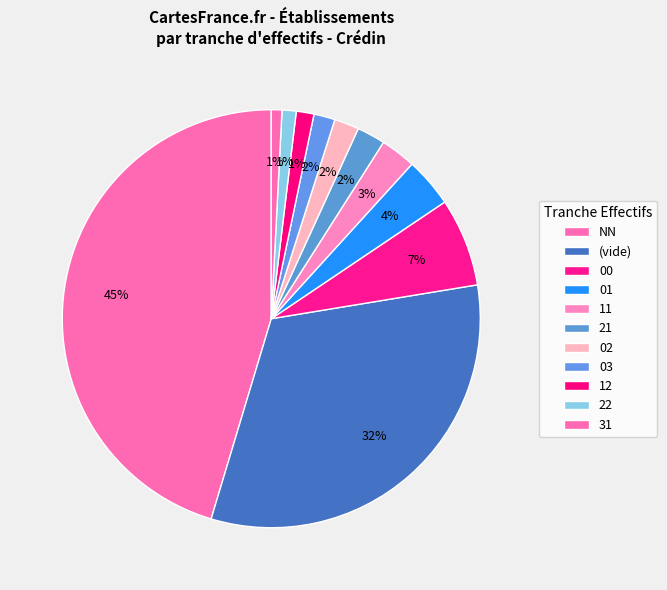

How many slices are in this pie chart?

11